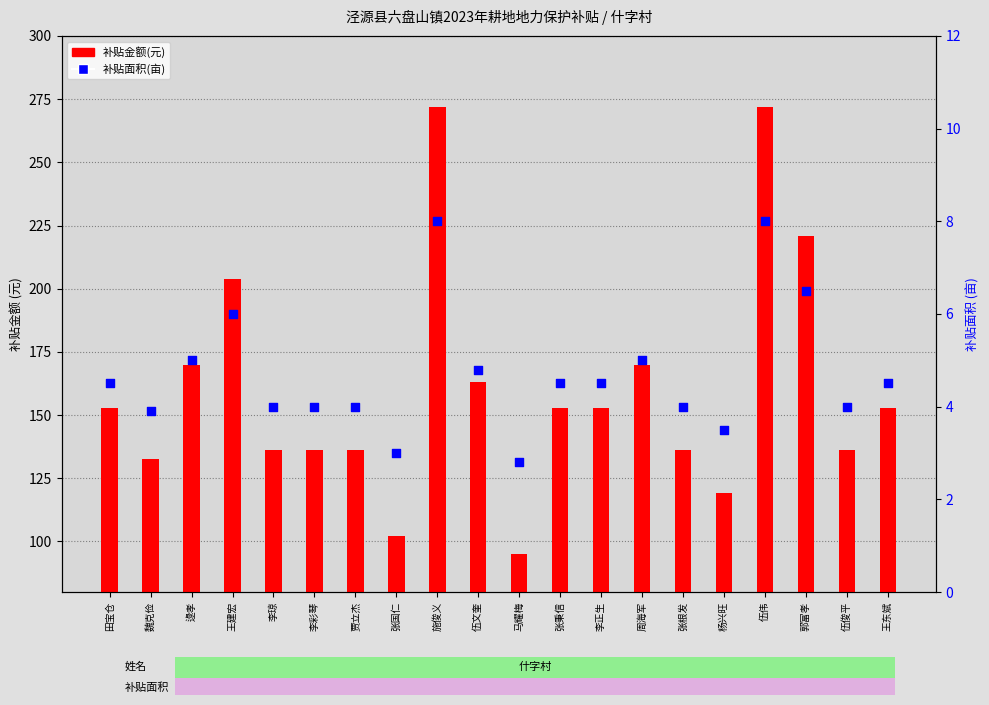

What are all the series names shown in the legend?

补贴金额(元), 补贴面积(亩)